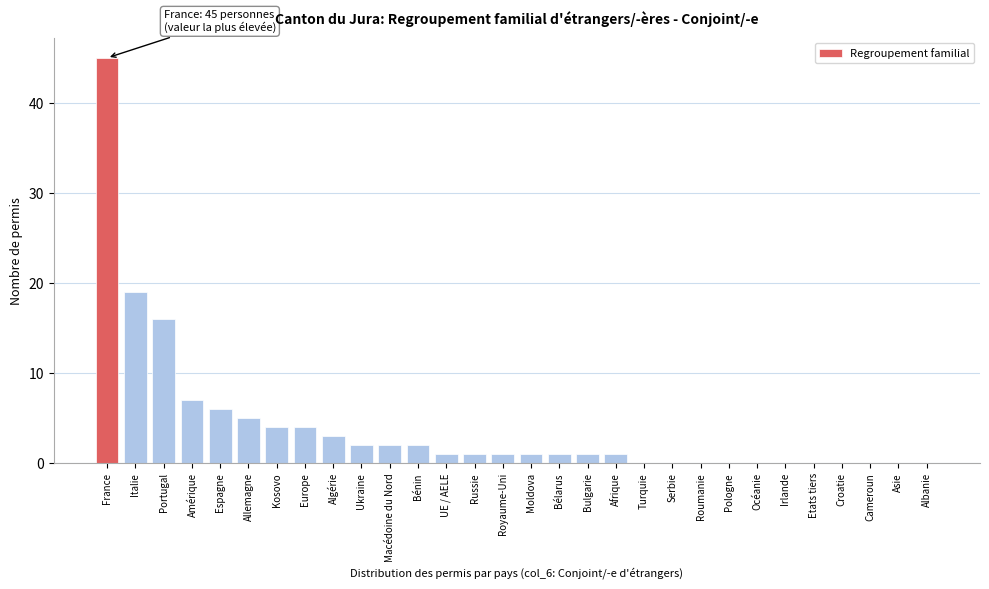

Reading right to left, what are all the values shown in this chart?

Albanie=0	Asie=0	Cameroun=0	Croatie=0	Etats tiers=0	Irlande=0	Océanie=0	Pologne=0	Roumanie=0	Serbie=0	Turquie=0	Afrique=1	Bulgarie=1	Bélarus=1	Moldova=1	Royaume-Uni=1	Russie=1	UE / AELE=1	Bénin=2	Macédoine du Nord=2	Ukraine=2	Algérie=3	Europe=4	Kosovo=4	Allemagne=5	Espagne=6	Amérique=7	Portugal=16	Italie=19	France=45